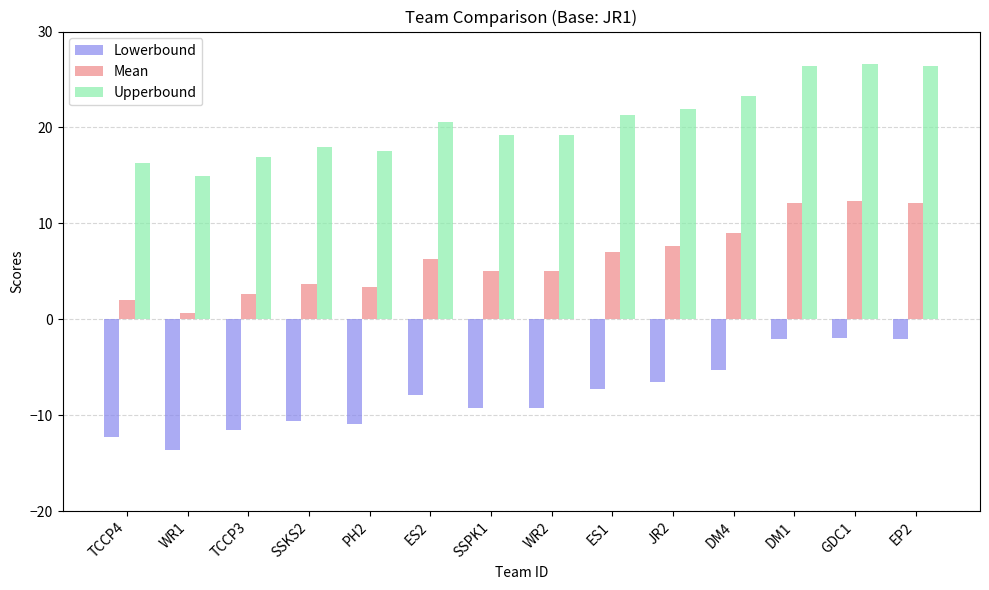

What is the greatest value displayed?

26.6